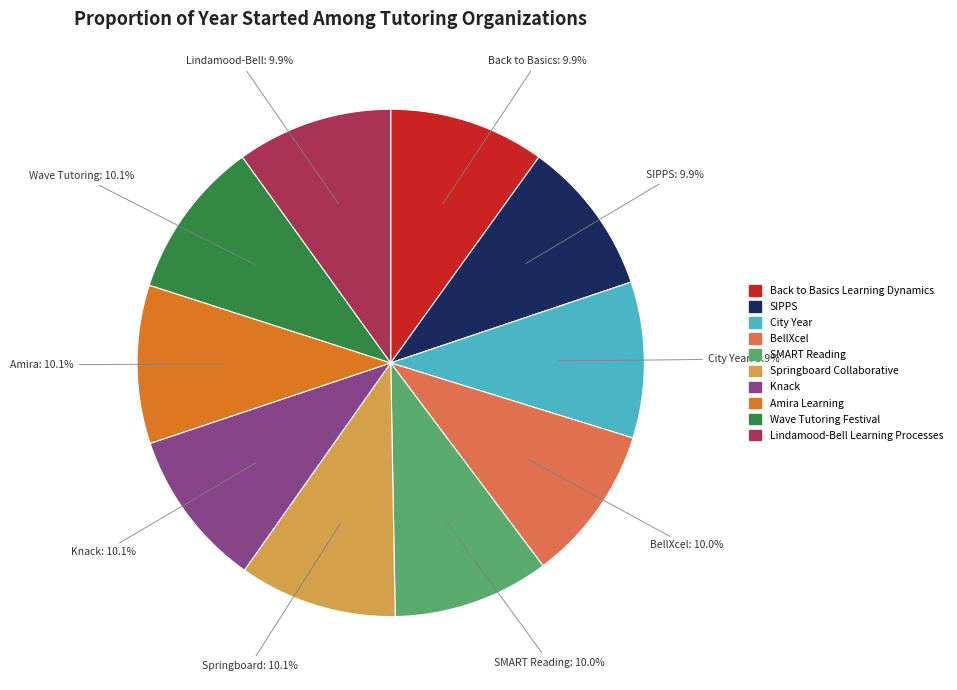

Is it true that Lindamood-Bell Learning Processes is 1% of the pie?

False